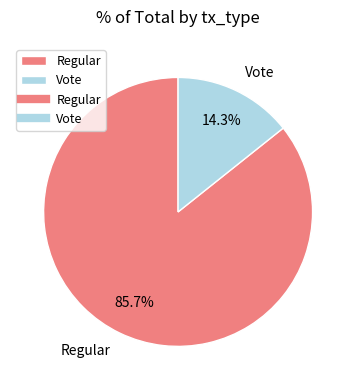

True or false: Regular accounts for 86% of the total.

True